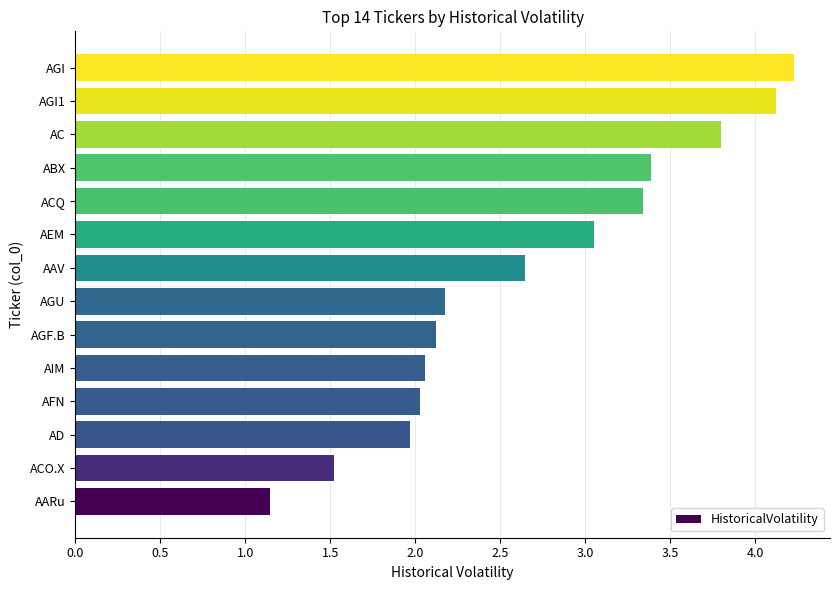

What is the average value?

2.7